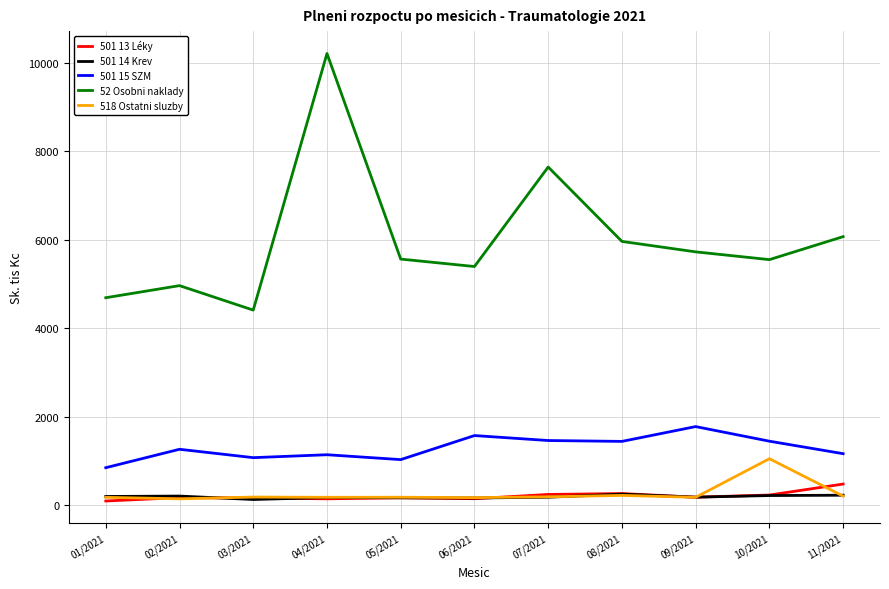

How many series are shown in this chart?

5